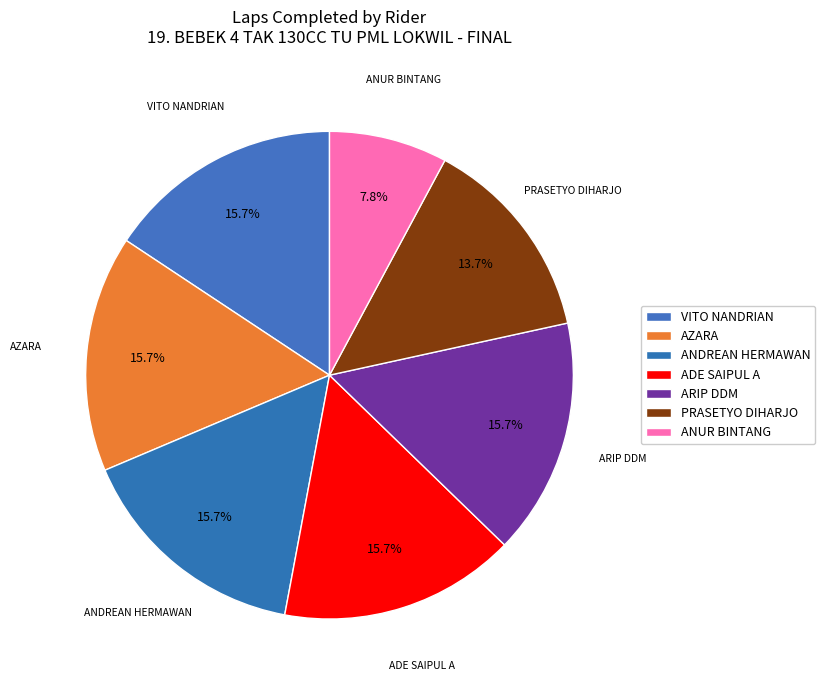

Count the number of slices in the pie.

7